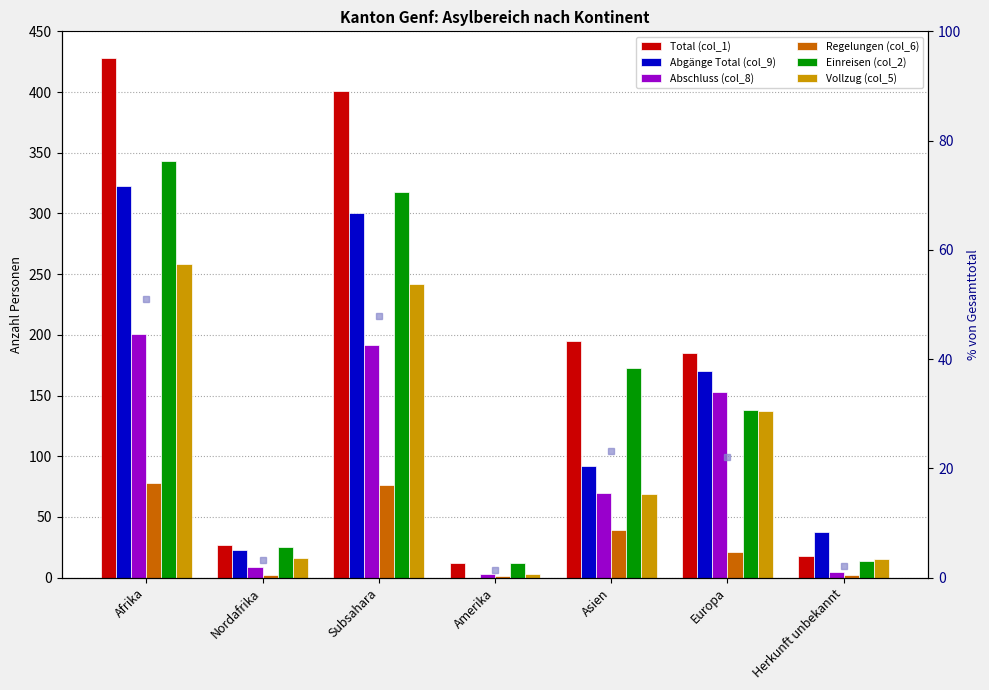

What are all the series names shown in the legend?

Total (col_1), Abgänge Total (col_9), Abschluss (col_8), Regelungen (col_6), Einreisen (col_2), Vollzug (col_5)